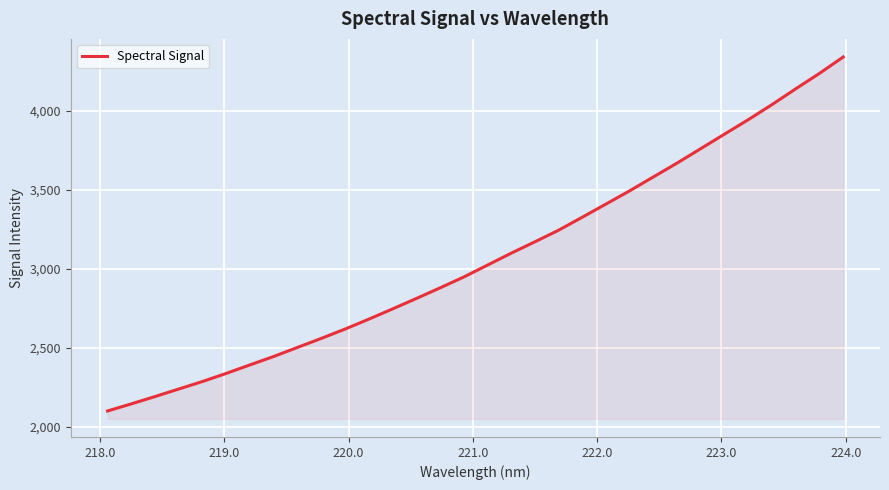

How many series are shown in this chart?

1